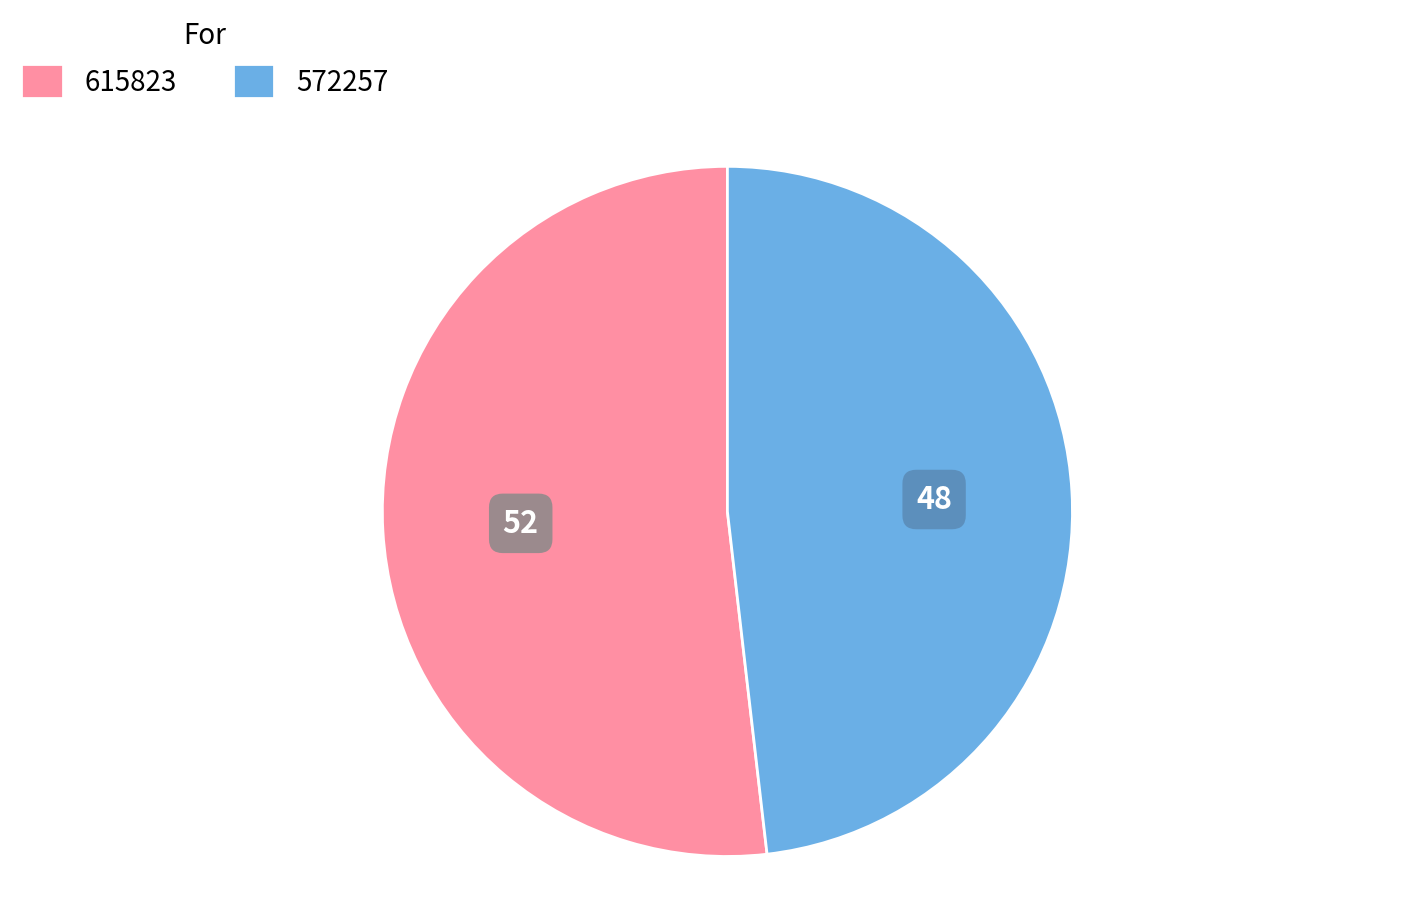

Does any single category account for the majority?

Yes